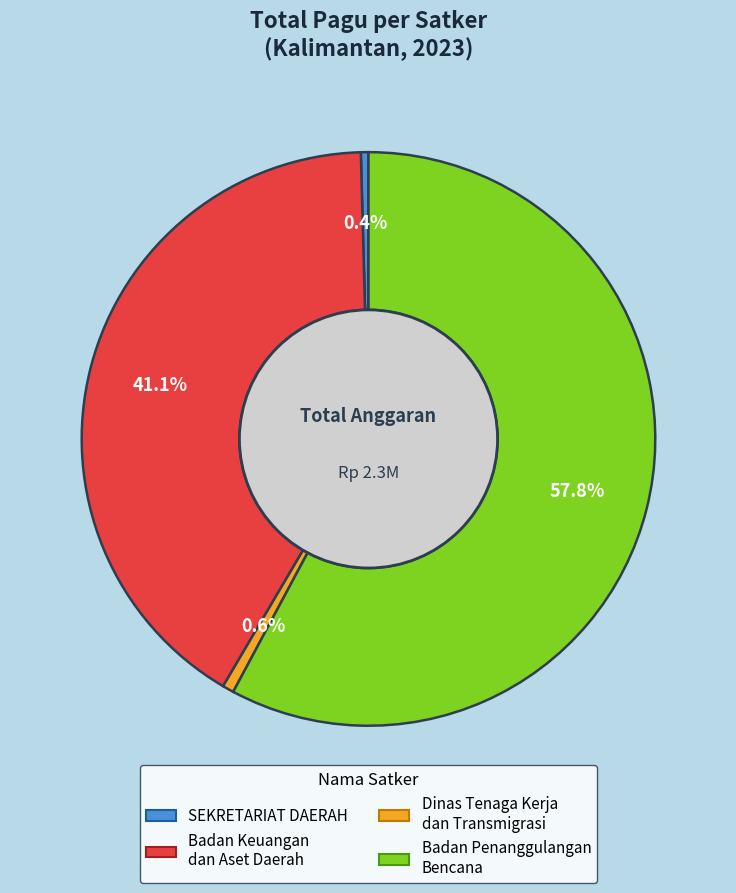

Is there any slice that represents more than half of the pie?

Yes